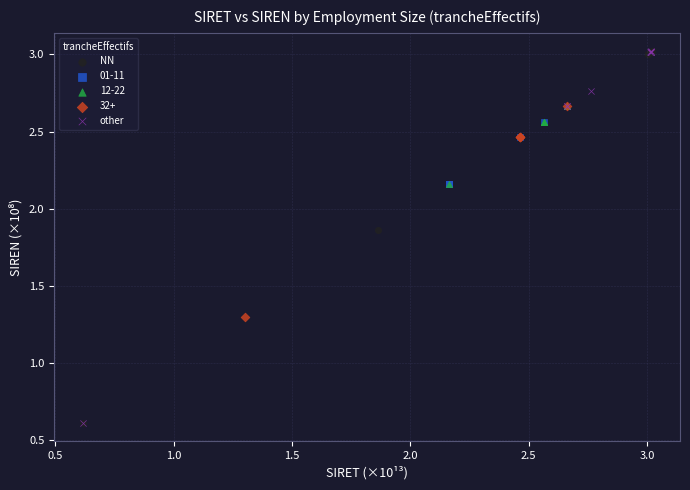

Which series has the largest Y range (max minus min)?

NN